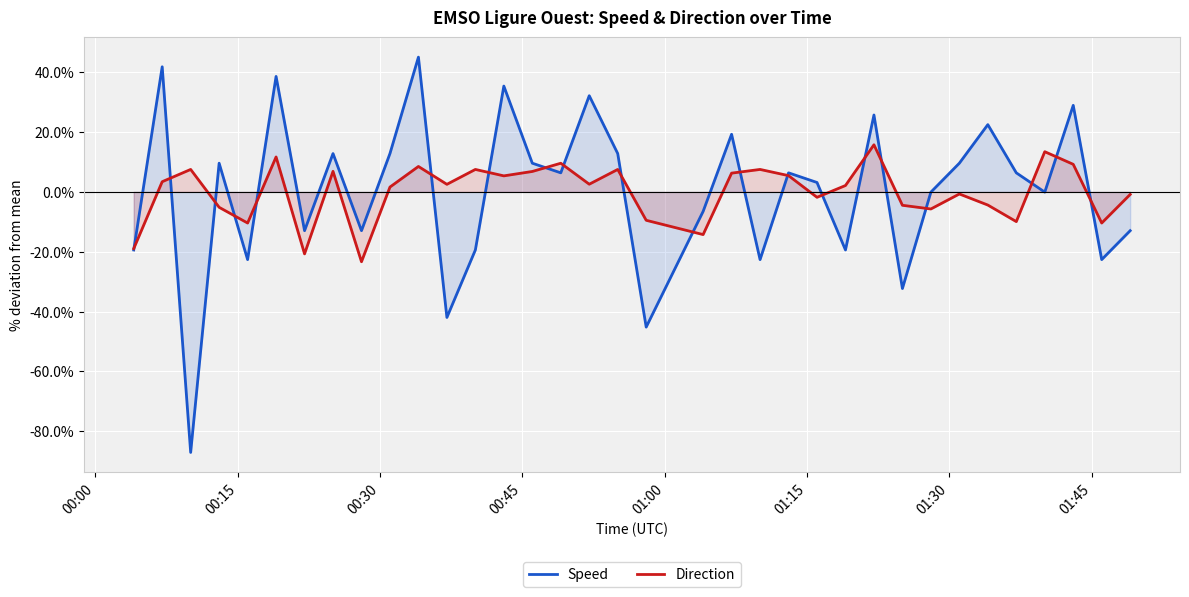

List the series in order of their peak value, highest first.

Speed, Direction